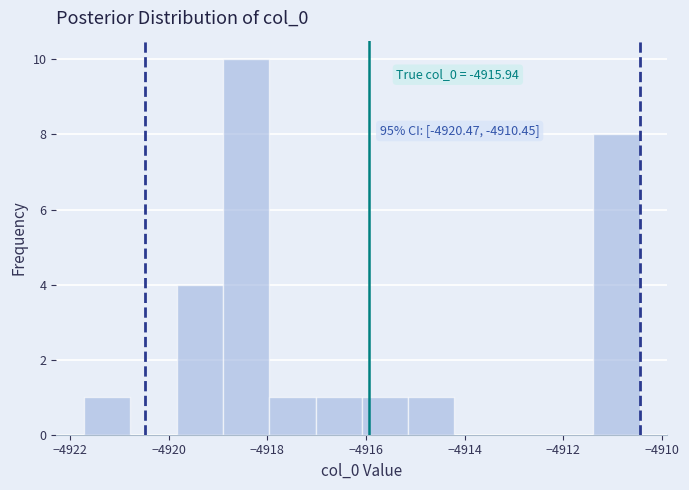

Which range on the x-axis has the tallest bar?

-4918.8 to -4918.0